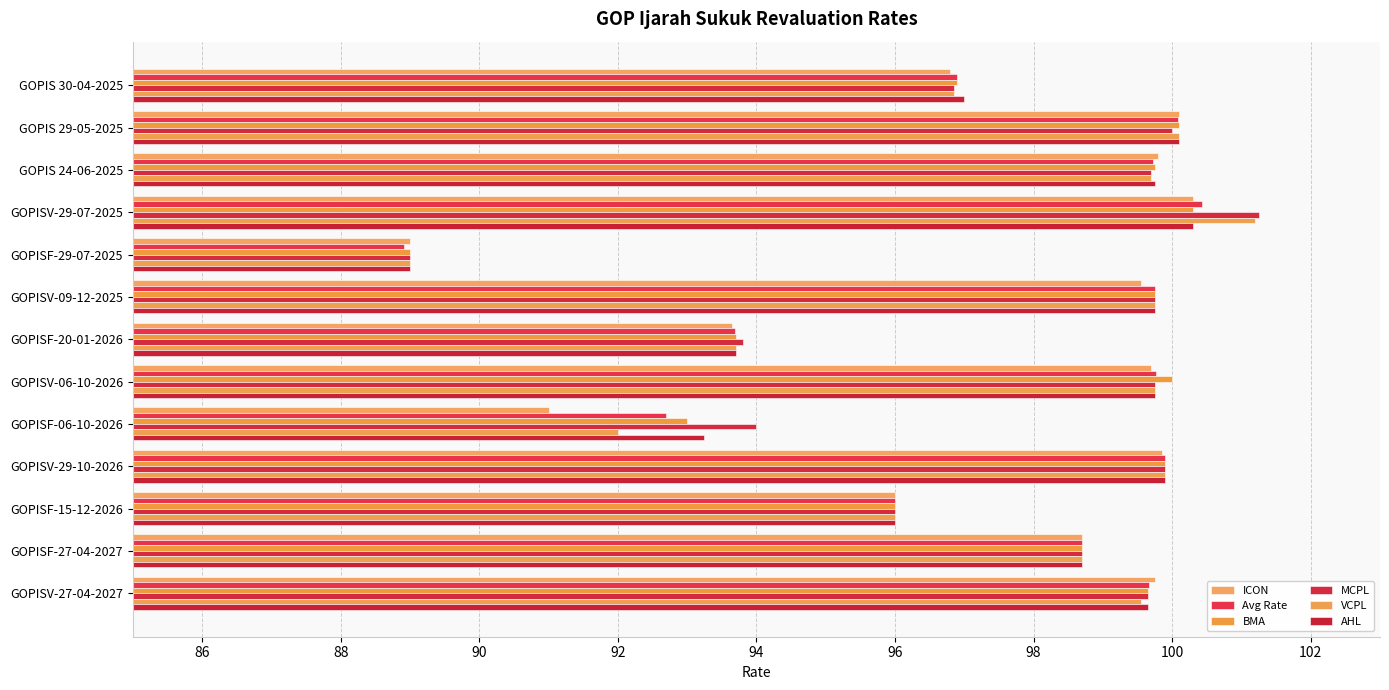

What is the maximum value for BMA?

100.3